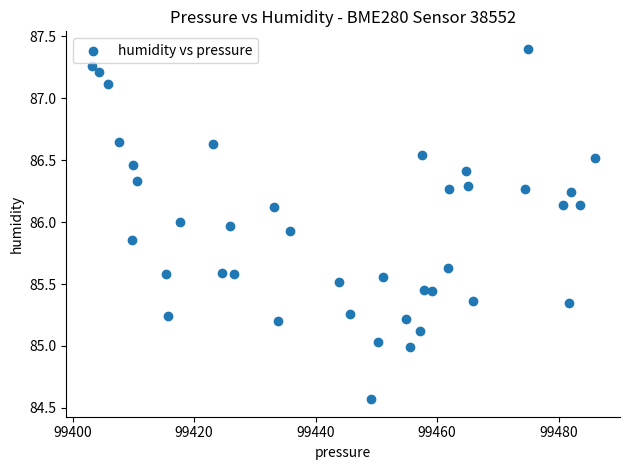

What is the range of Y values (max minus min)?

2.8